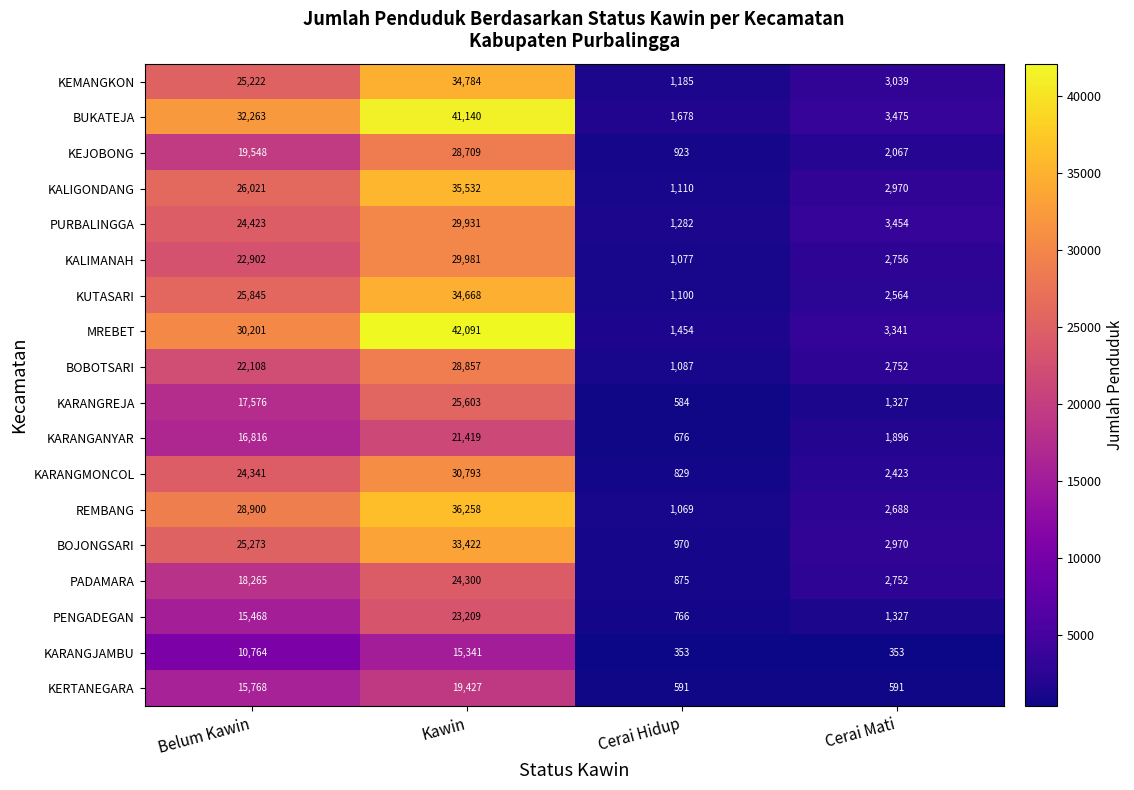

How many values in the KARANGJAMBU series are below 10764?

2